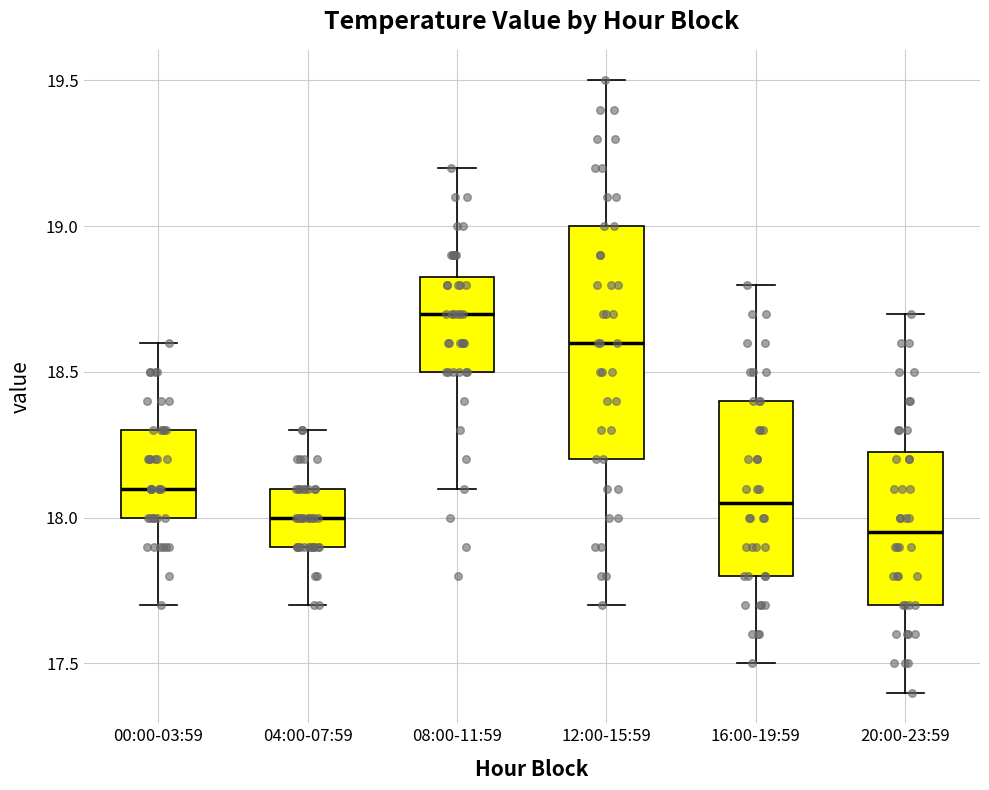

Reading left to right, read every box against the y-axis: the position of its median line, the range the box covers, and the ends of its whiskers. The values are not printed on the chart, so give them approximately, as read against the axis.

00:00-03:59: median 18.10, box 18.00 to 18.30, whiskers 17.70 to 18.60
04:00-07:59: median 18.00, box 17.90 to 18.10, whiskers 17.70 to 18.30
08:00-11:59: median 18.70, box 18.50 to 18.85, whiskers 18.10 to 19.20
12:00-15:59: median 18.60, box 18.20 to 19.00, whiskers 17.70 to 19.50
16:00-19:59: median 18.05, box 17.80 to 18.40, whiskers 17.50 to 18.80
20:00-23:59: median 17.95, box 17.70 to 18.25, whiskers 17.40 to 18.70